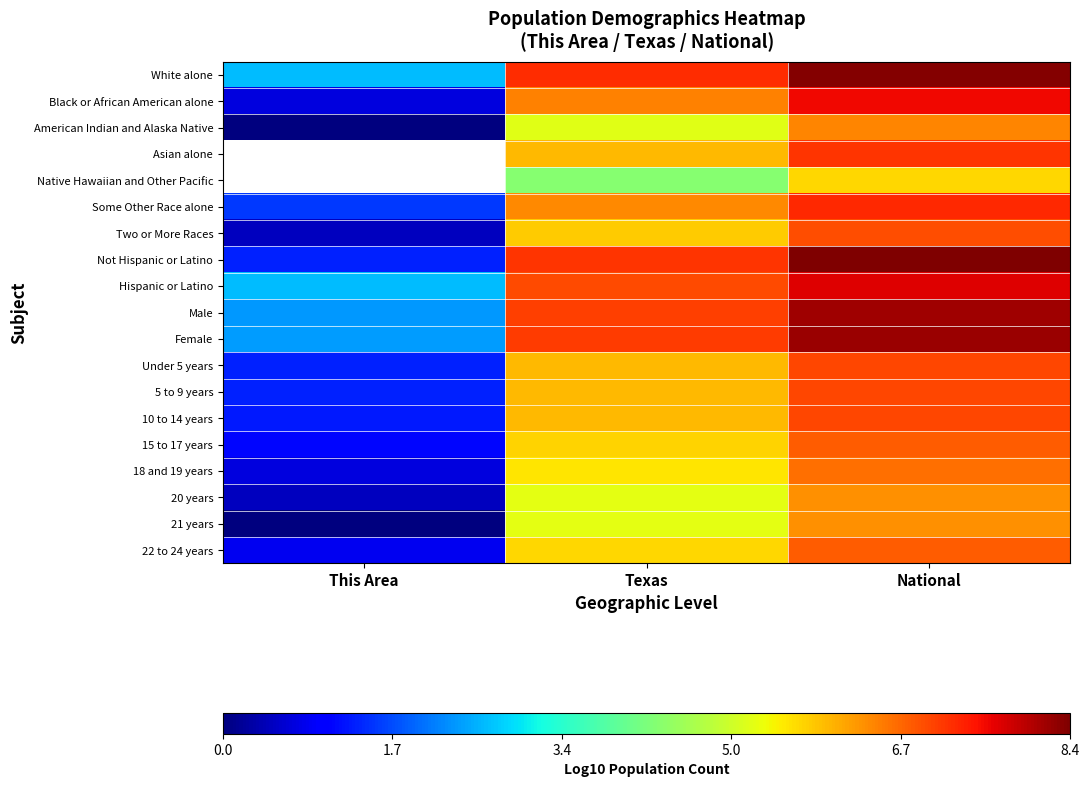

Which has a higher value, National or This Area?

National